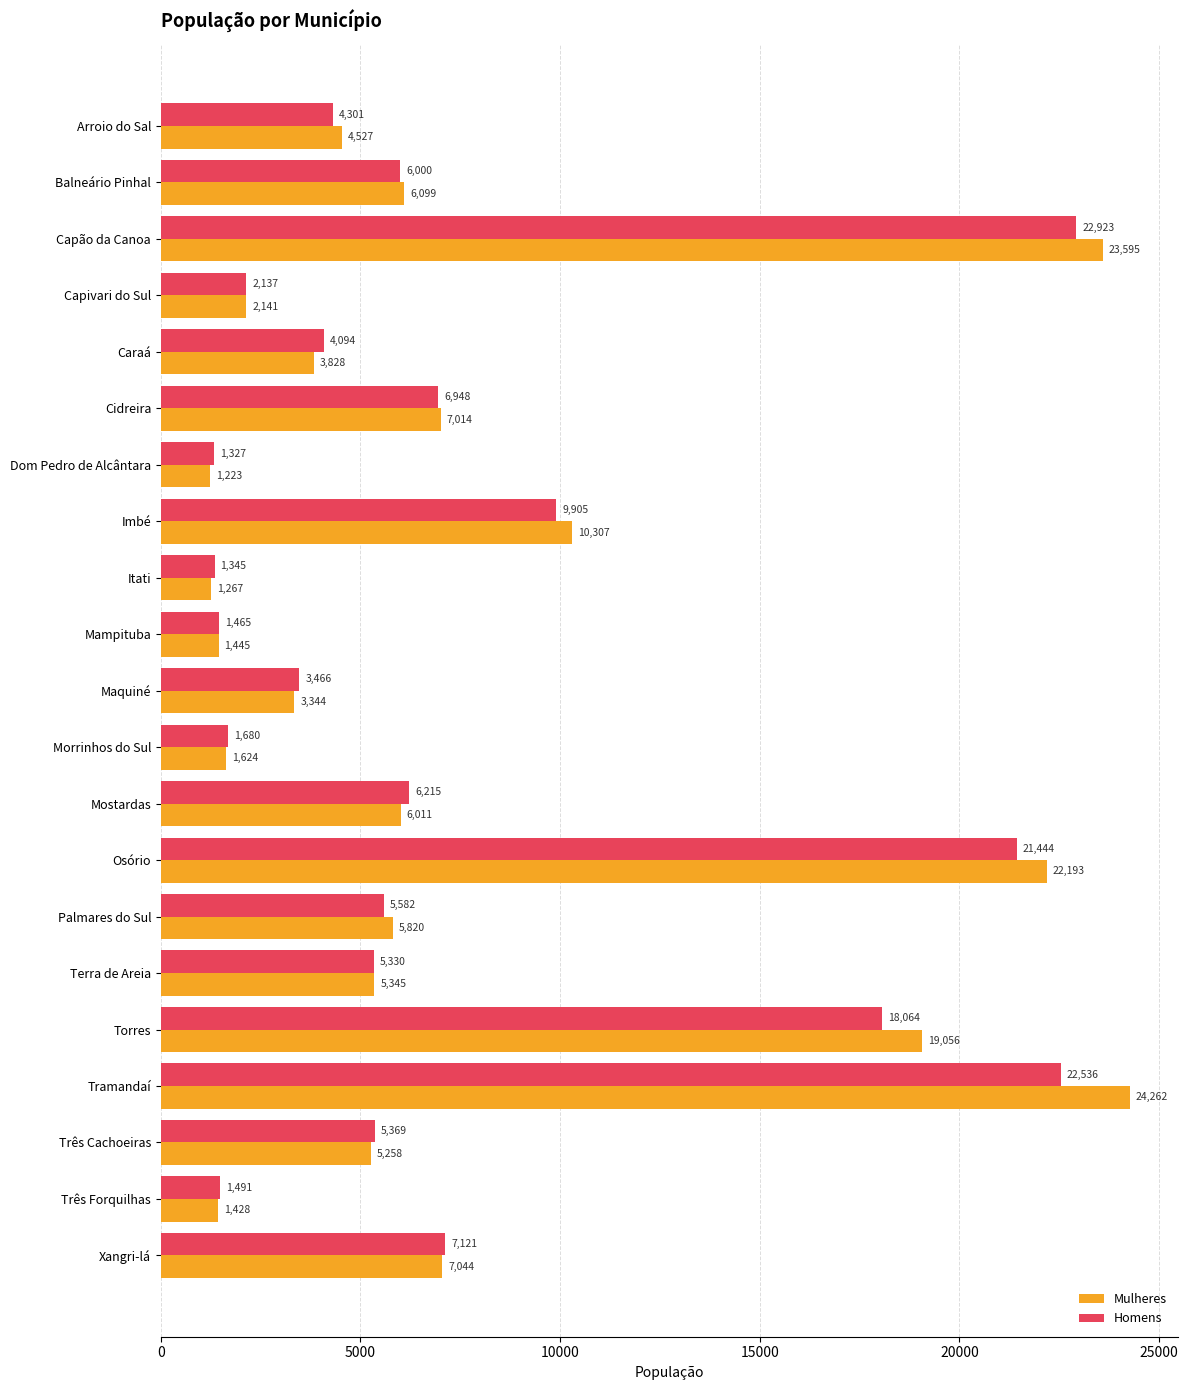

List the series in order of their overall mean, lowest first.

Homens, Mulheres